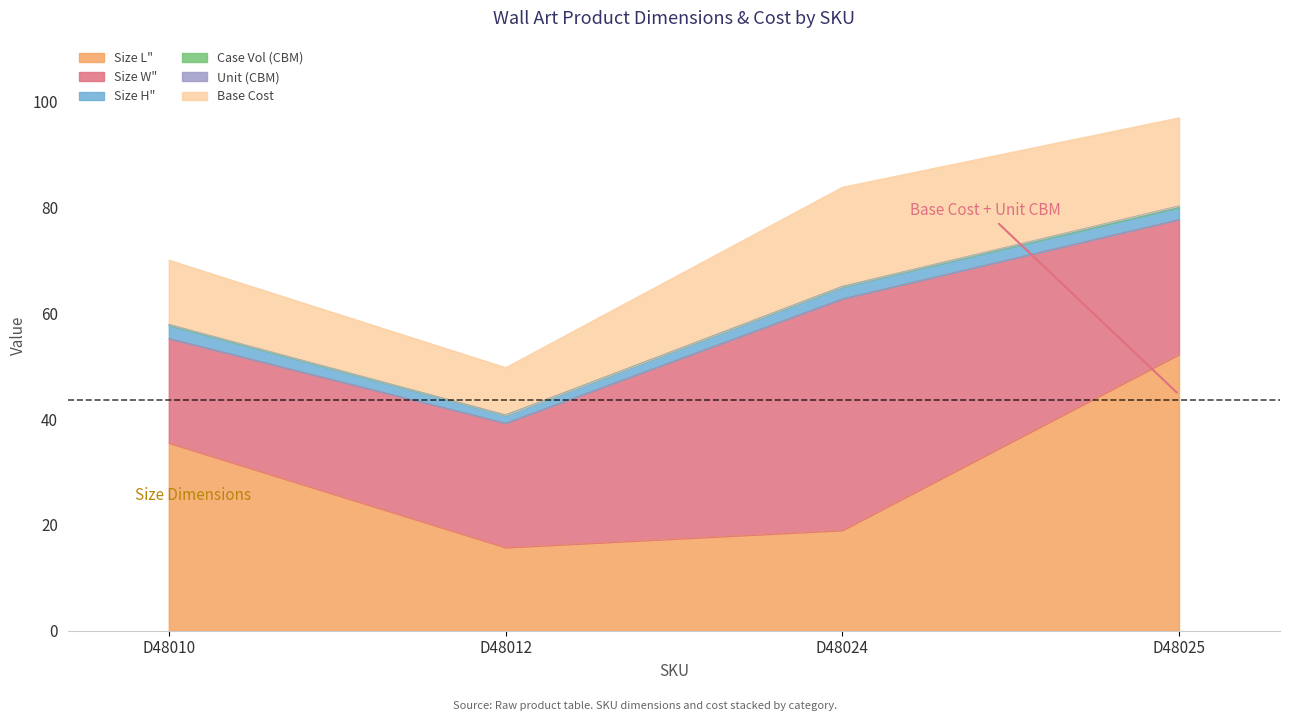

What is the value of the Size L" point at the 1st from the left?

35.5